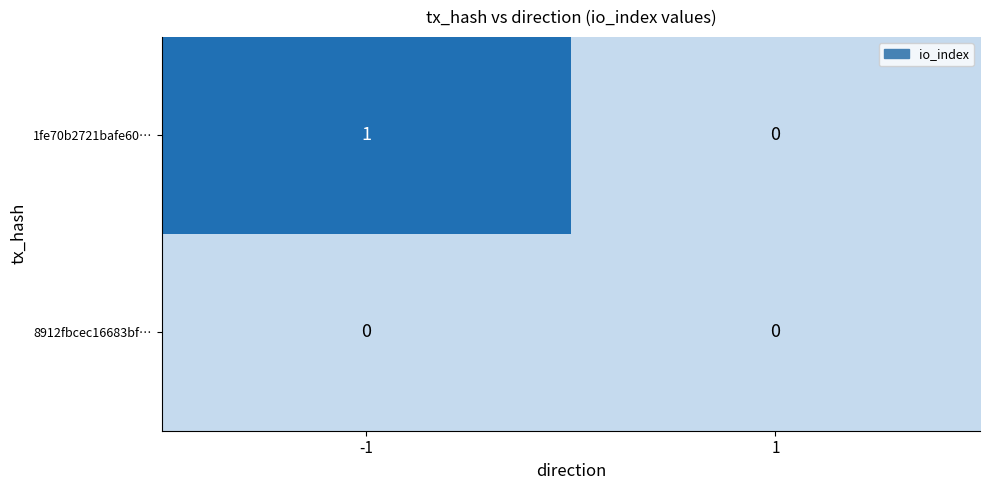

Which series has the largest total across all categories?

1fe70b2721bafe60…